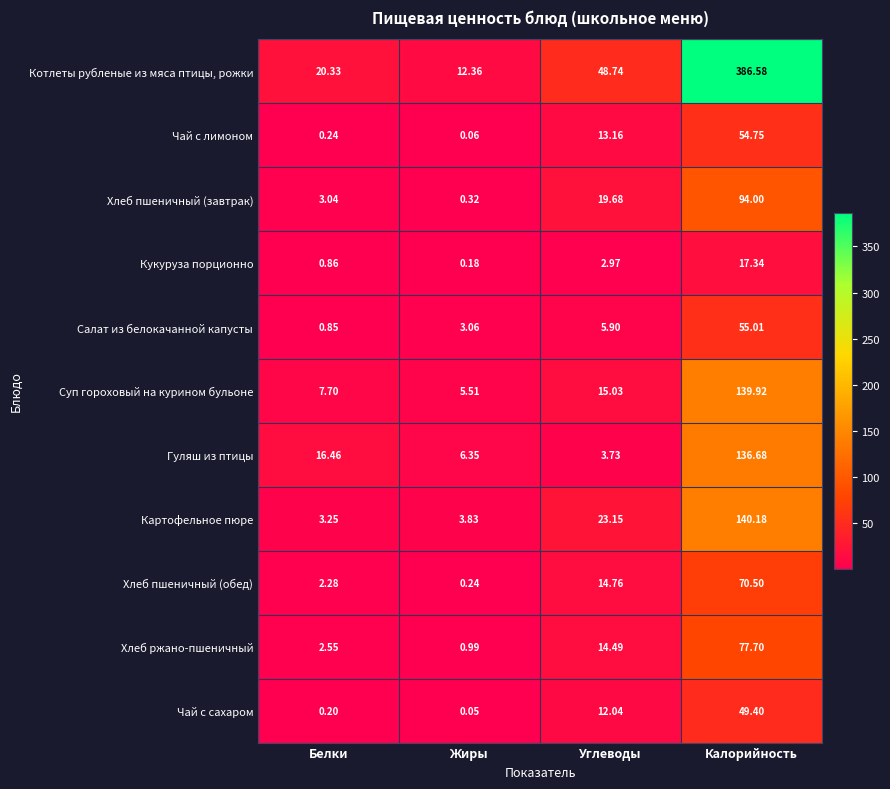

Which series changed the most between Жиры and Углеводы?

Котлеты рубленые из мяса птицы, рожки